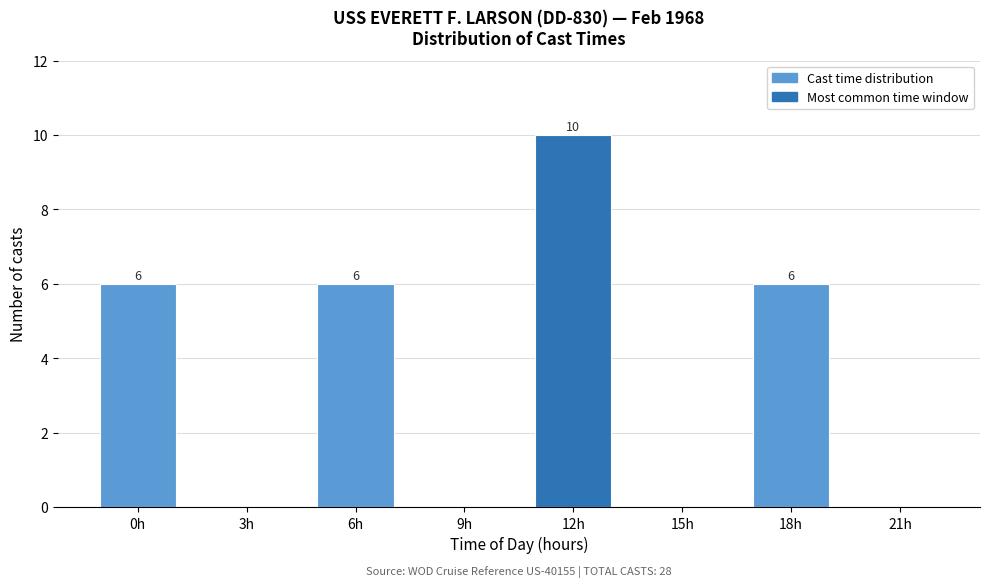

Reading left to right, transcribe all the data shown in this chart.

0h=6	3h=0	6h=6	9h=0	12h=10	15h=0	18h=6	21h=0